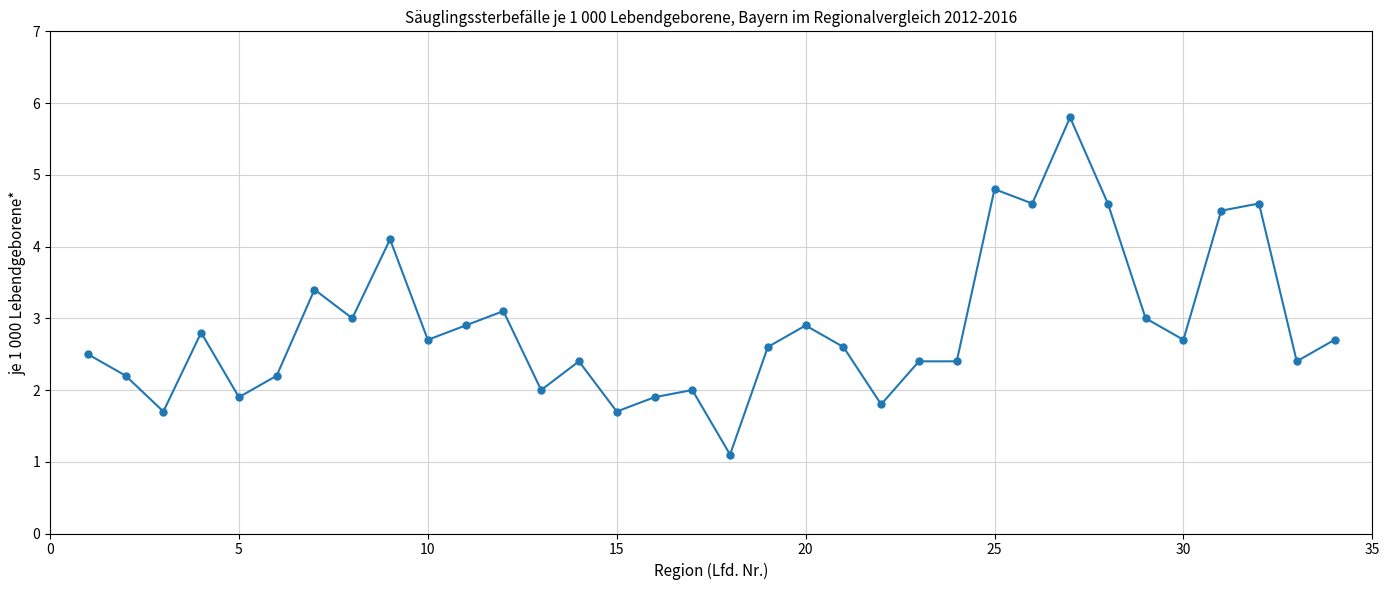

What is the average value?

2.9